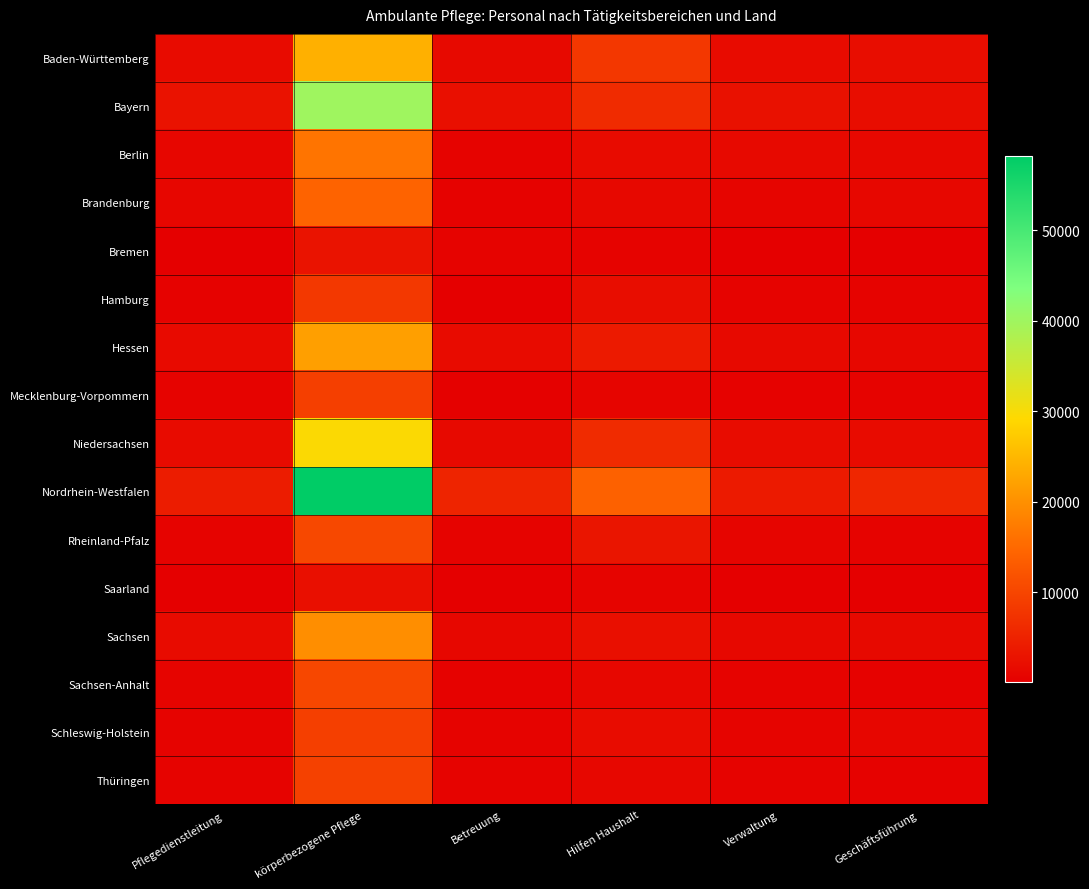

Which series has the largest range (max minus min)?

Nordrhein-Westfalen